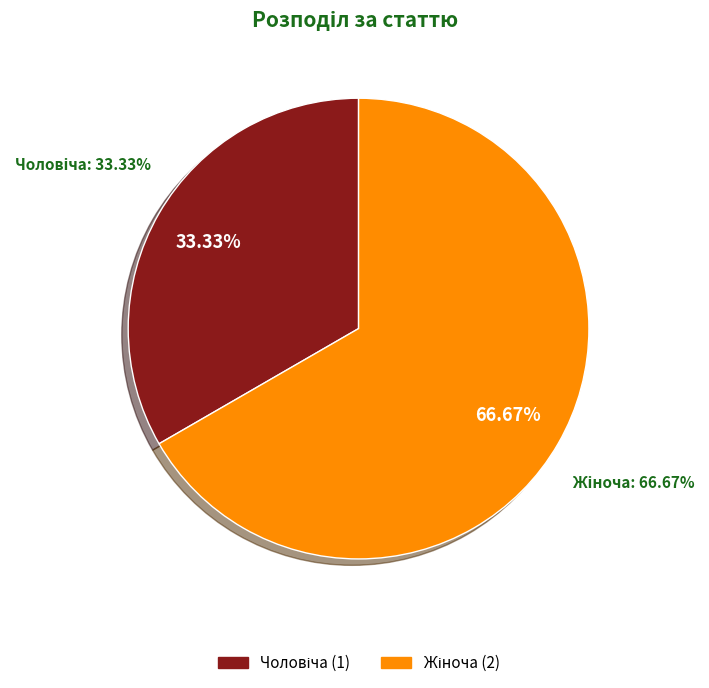

Approximately how many times larger is the value at Жіноча compared to Чоловіча?

2.0